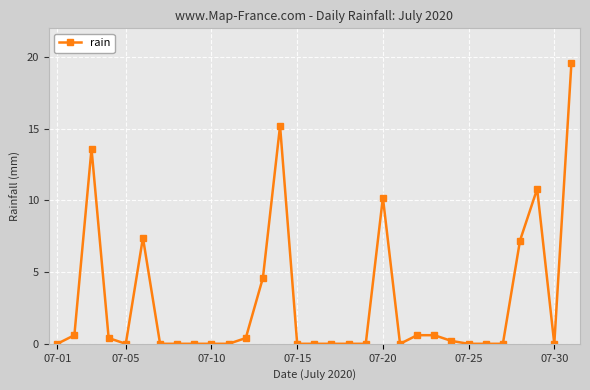

What is the average value?

2.9